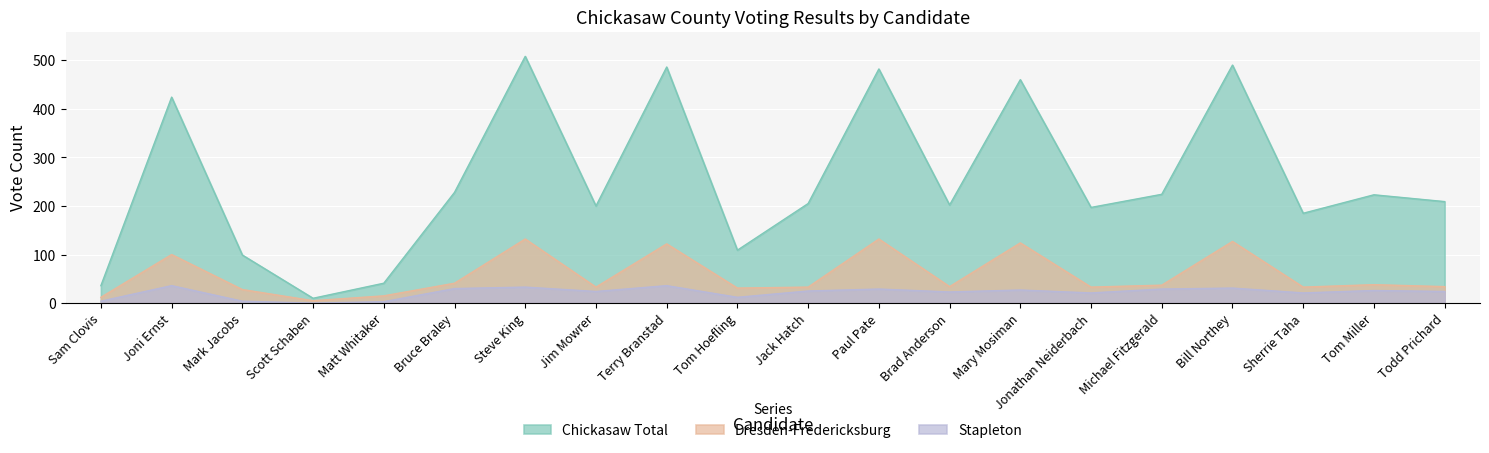

What is the greatest value displayed?

508